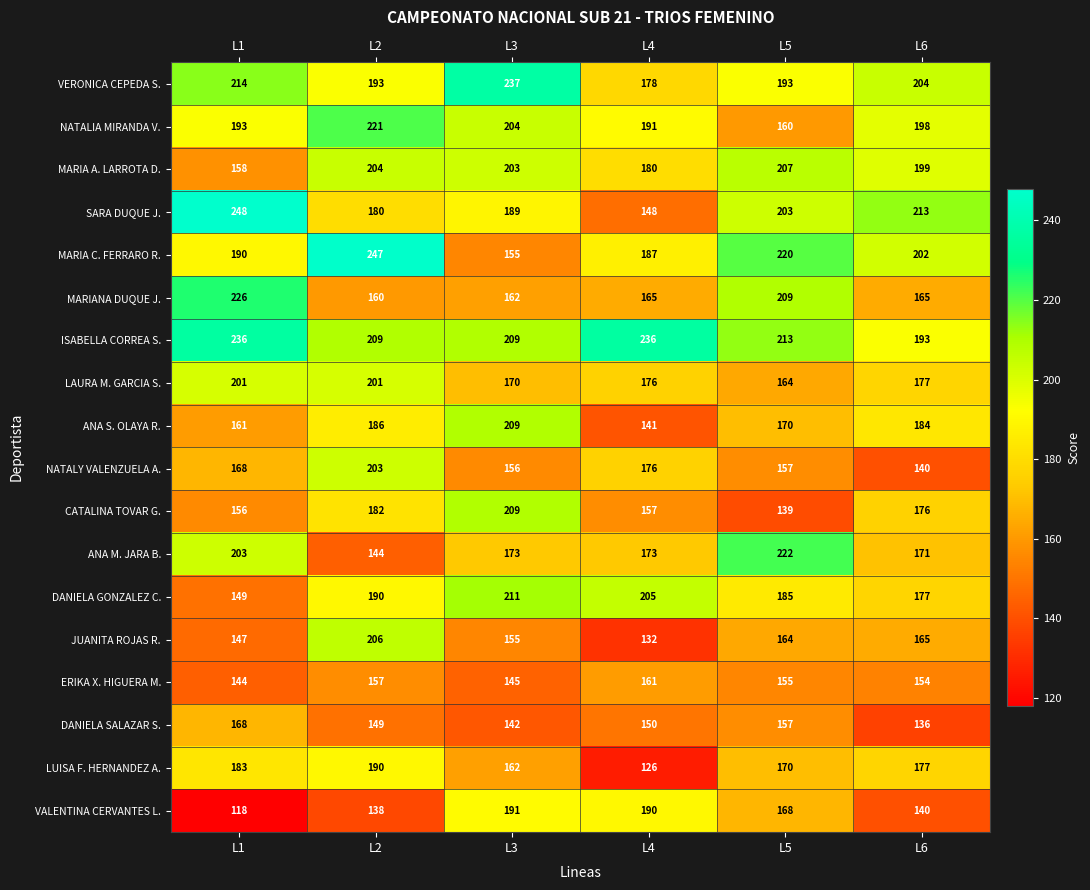

How many data points in MARIA C. FERRARO R. are less than 202?

3